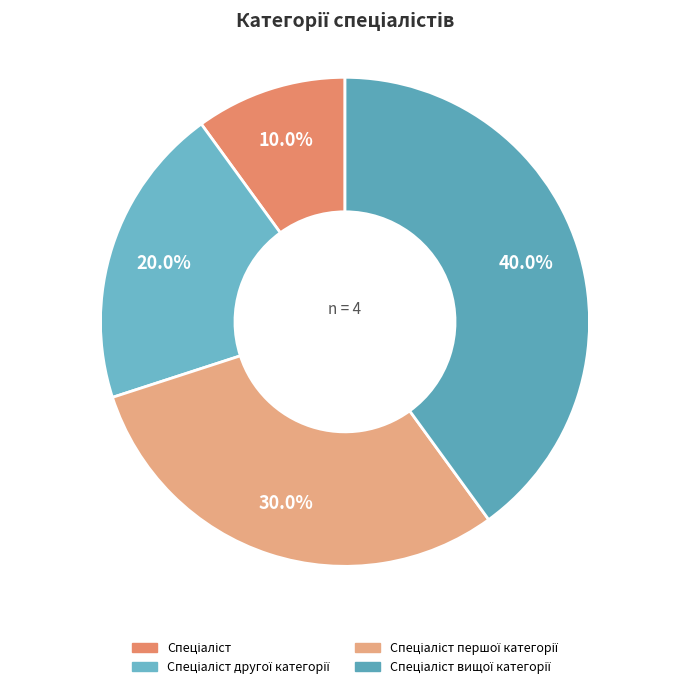

Is Спеціаліст другої категорії the majority of the pie?

No